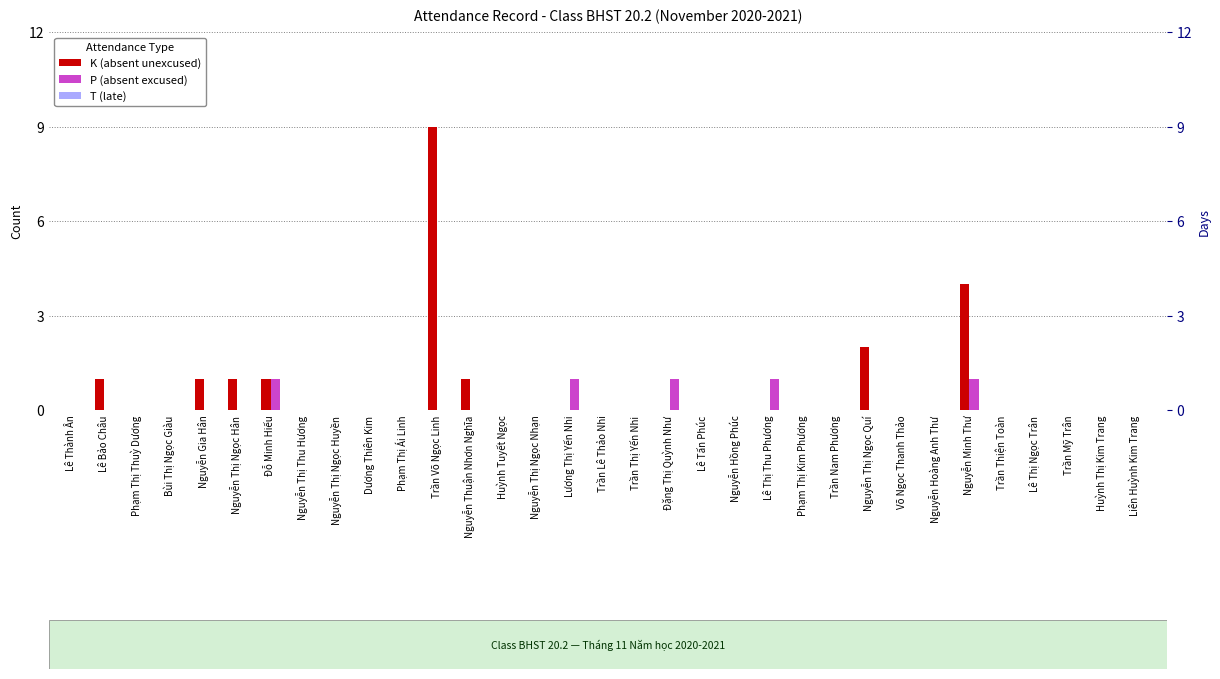

How many values in P (absent excused) are above zero?

5